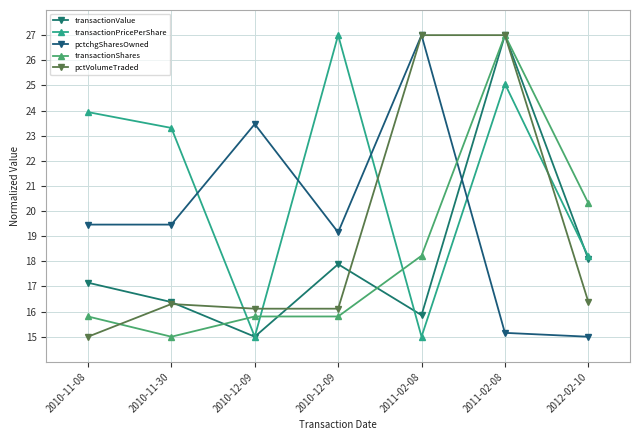

Where does the transactionValue series first go above 17?

2010-11-08